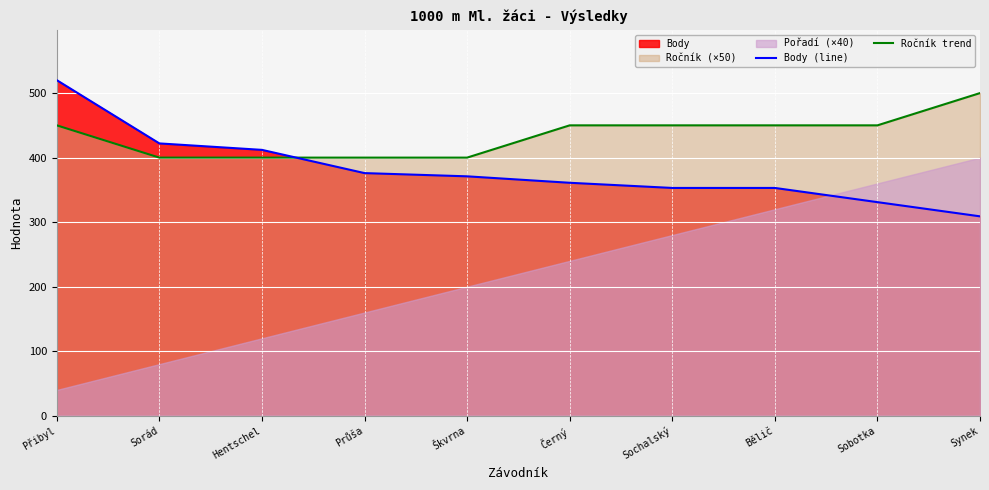

How many lines are shown in the chart?

2